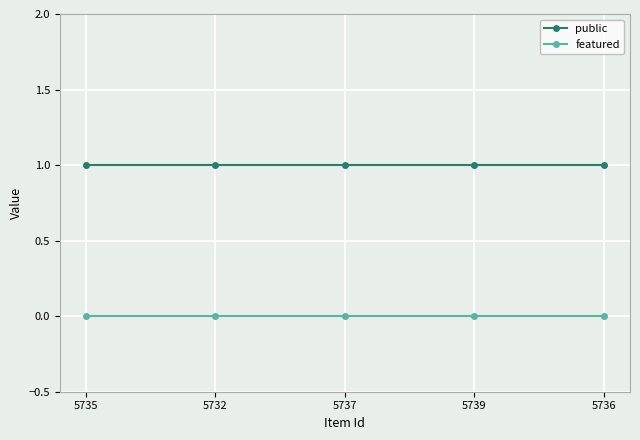

True or false: featured and public cross at least once.

False